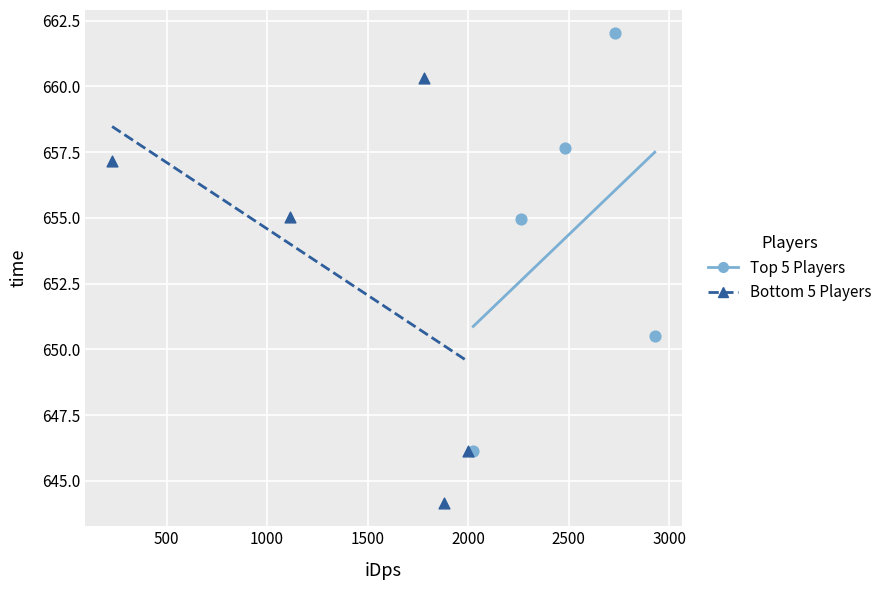

Which series contains the highest Y value?

Top 5 Players